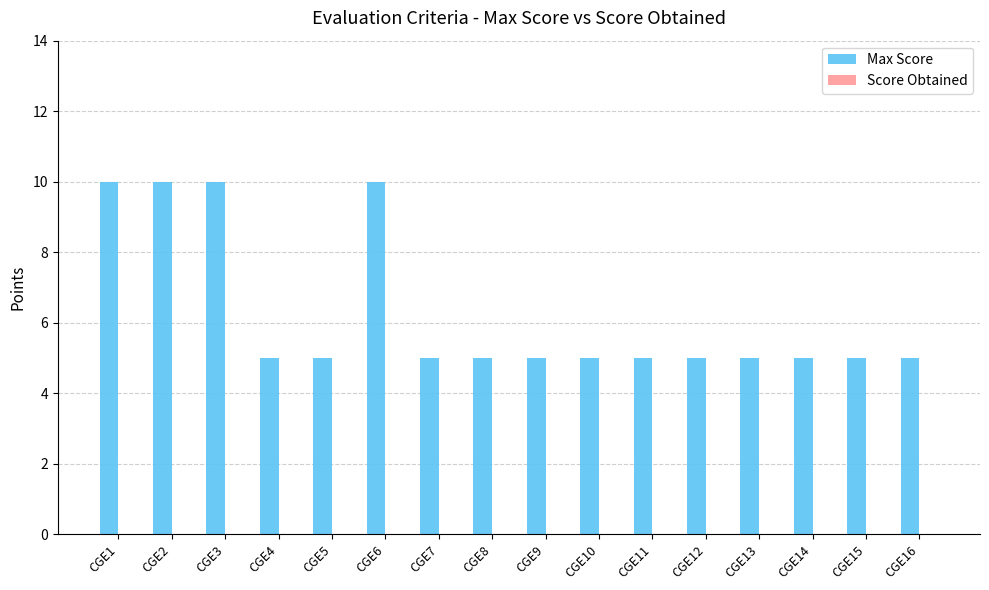

What is the value of the 3rd bar from the left?

10